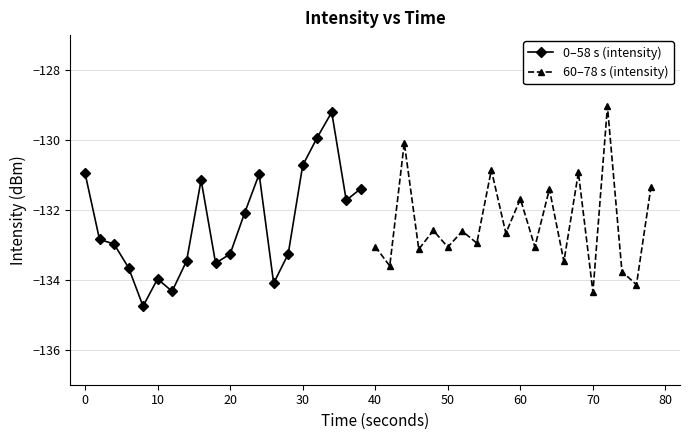

The value of 0–58 s (intensity) at 30 is -130.7. True or false?

True